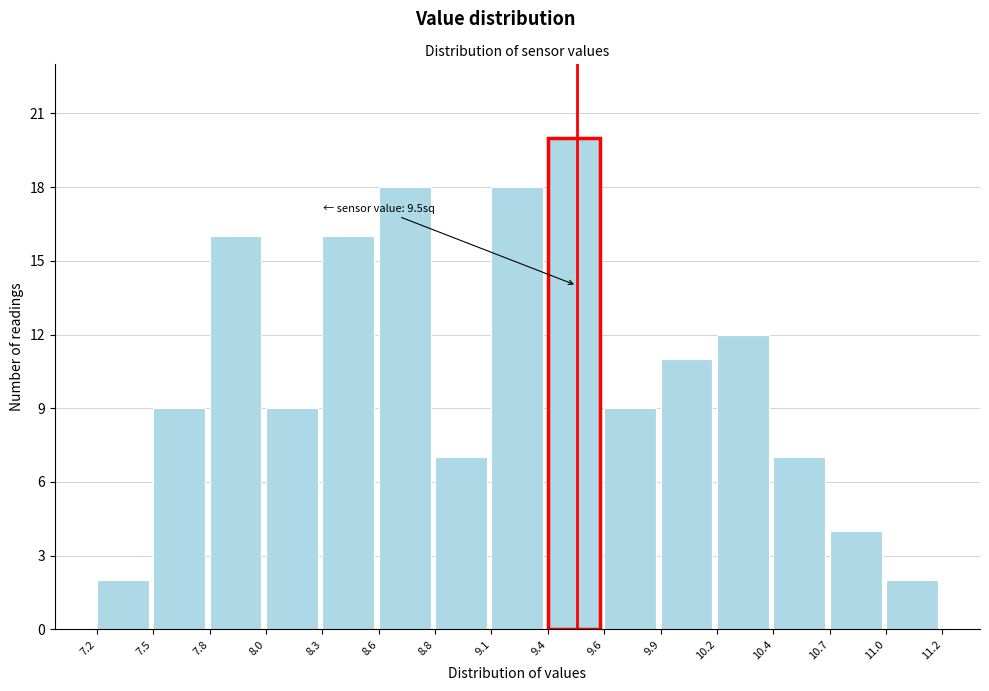

Over which range of the x-axis is the bar tallest?

9.4 to 9.6